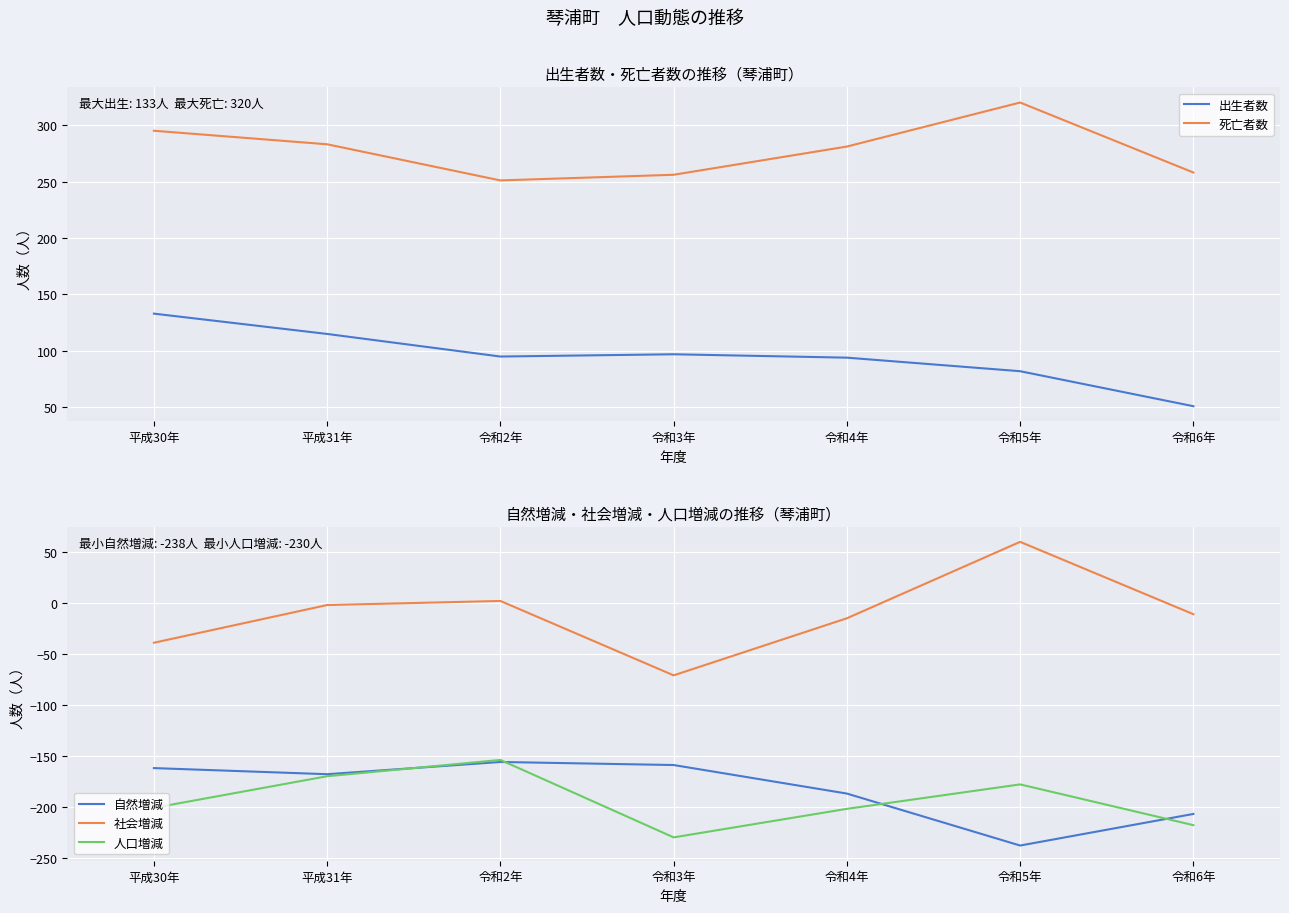

True or false: 人口増減 and 死亡者数 cross at least once.

False